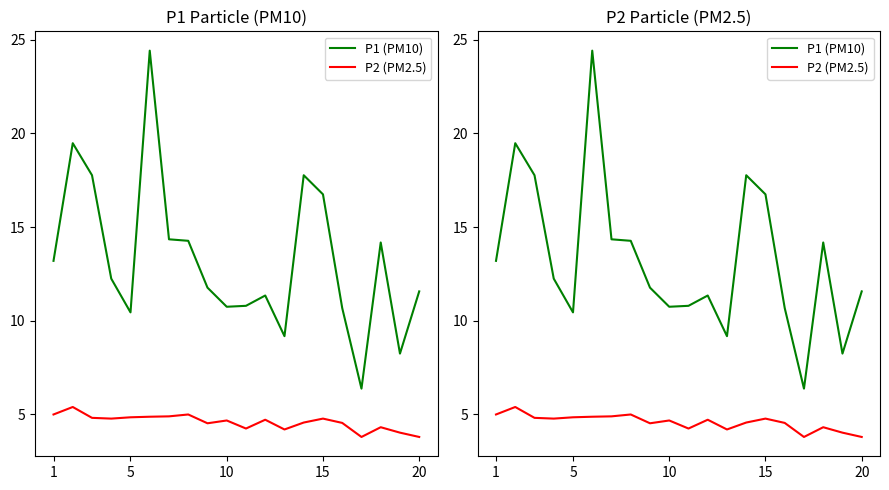

Which series has the largest total across all categories?

P1 (PM10)